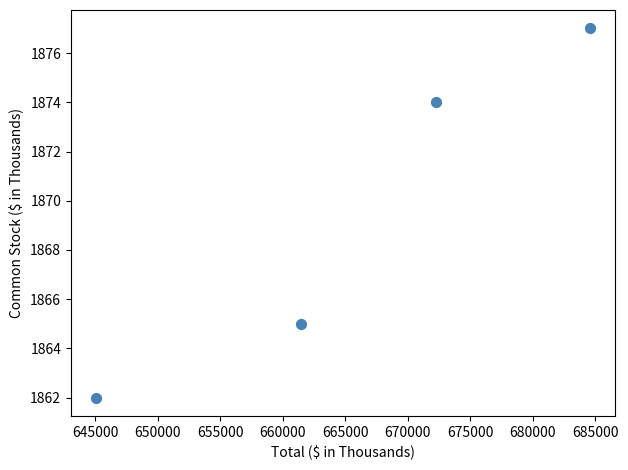

What Y value in the scatter plot is closest to 1869?

1865